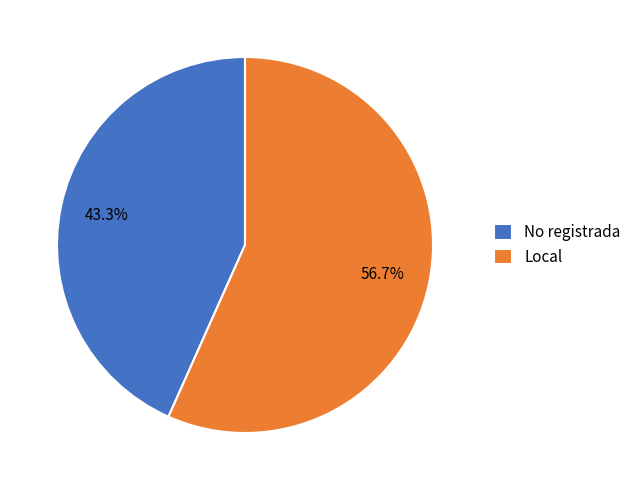

True or false: No registrada accounts for 58% of the total.

False